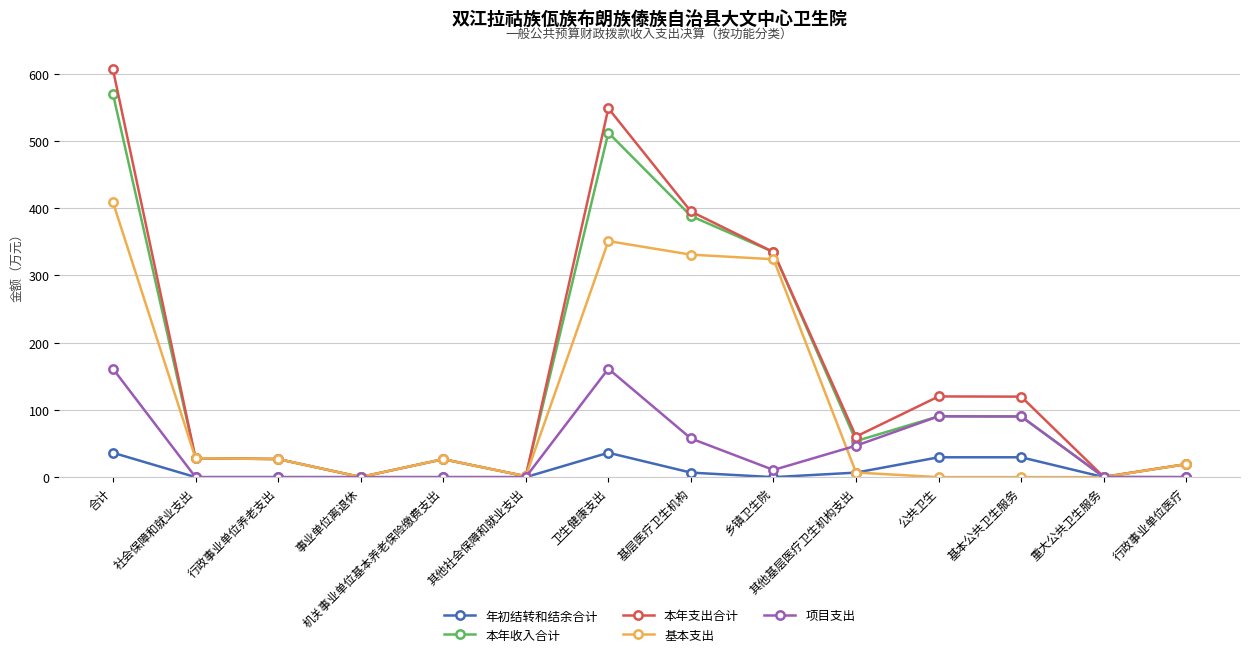

What is the value of the 本年收入合计 point at the 6th from the left?

1.3